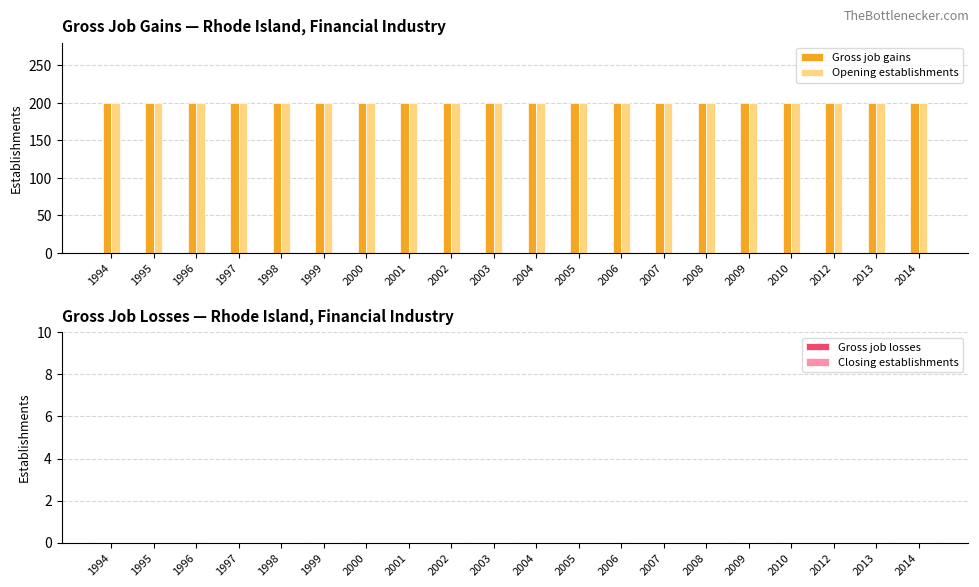

Is the value of Opening establishments at 2014 greater than the value of Gross job gains at 2004?

No